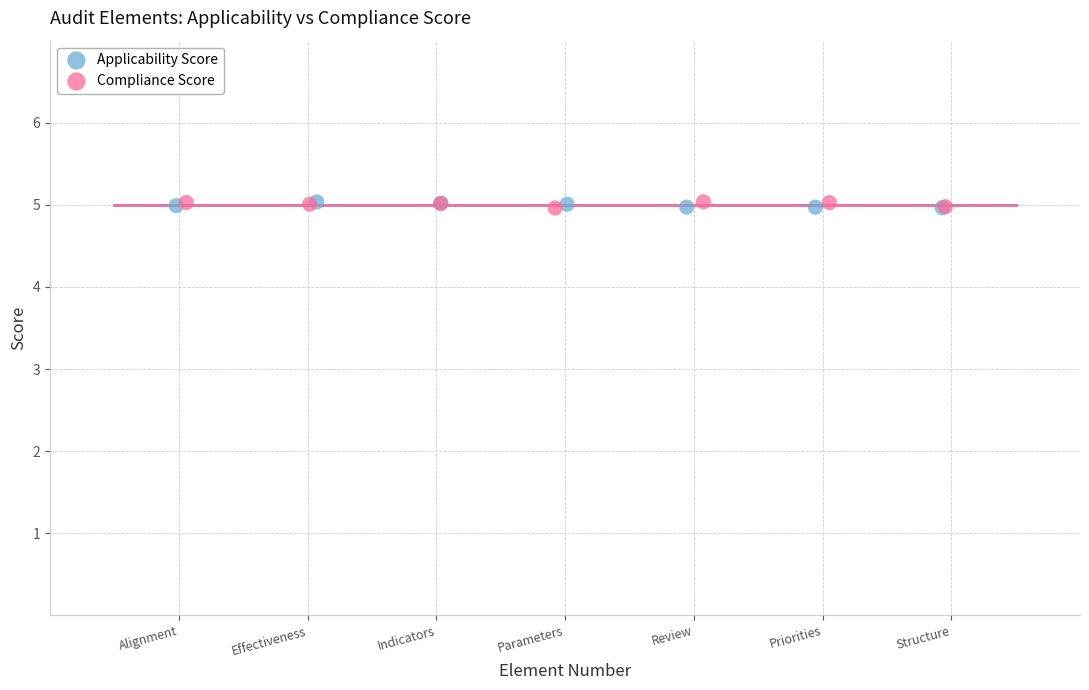

What are all the series names shown in the legend?

Applicability Score, Compliance Score